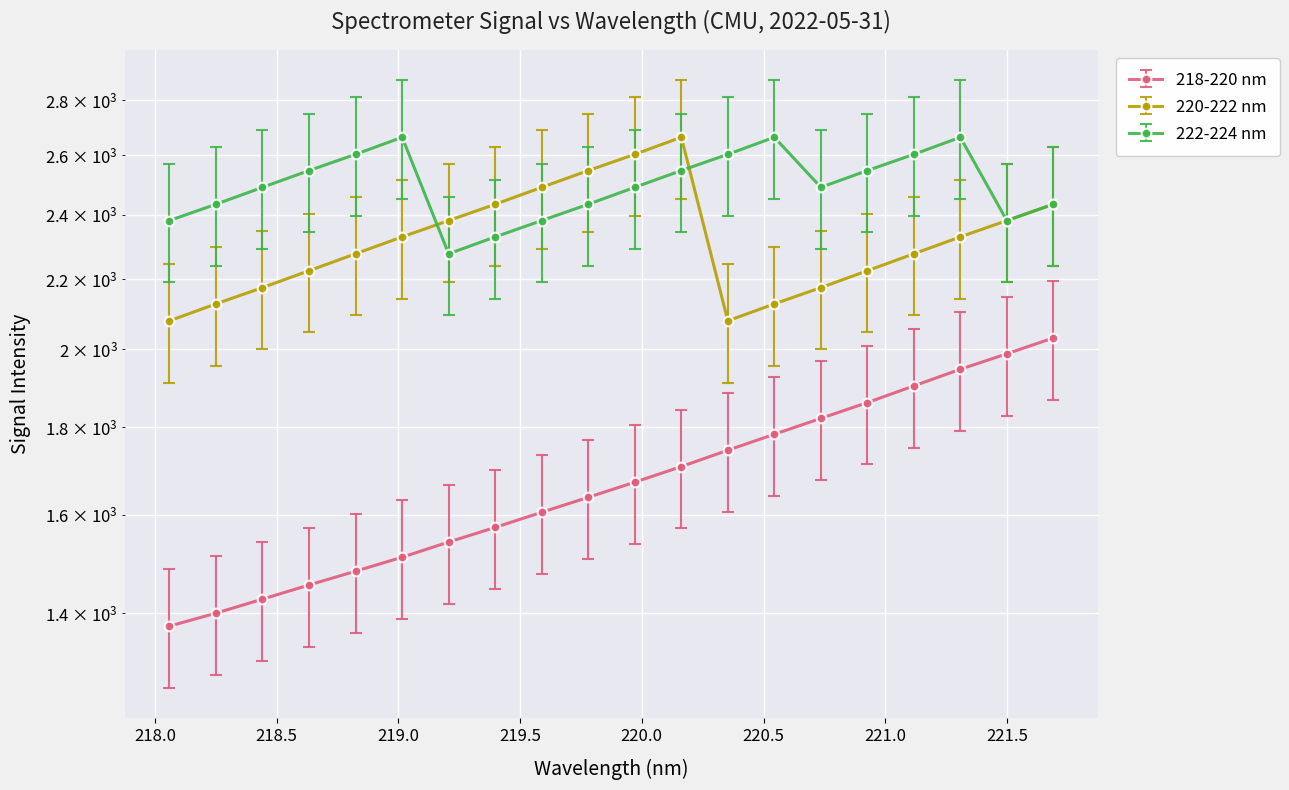

Which has a higher value, 218.442 or 218.8244?

218.8244